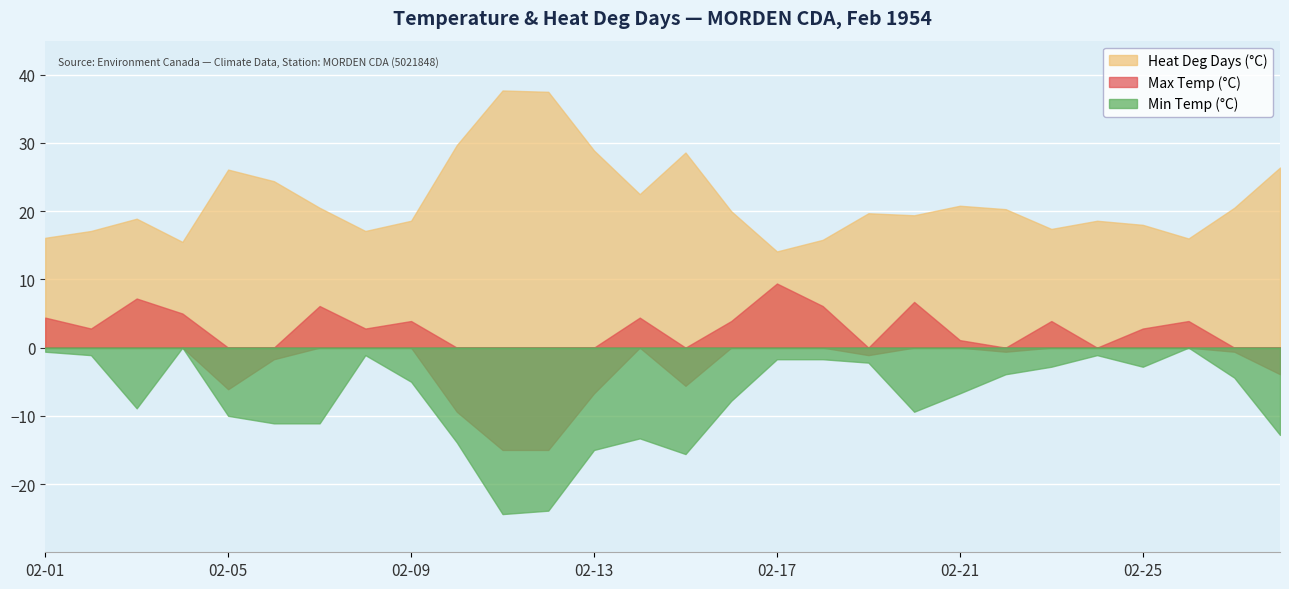

The Max Temp (°C) series shows 7.5 at 02-14. True or false?

False